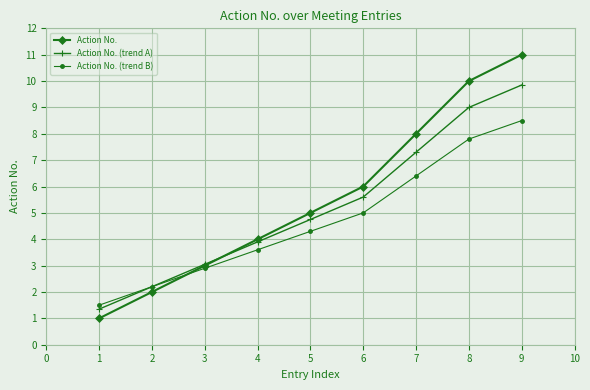

At which label does Action No. (trend A) reach its minimum?

1